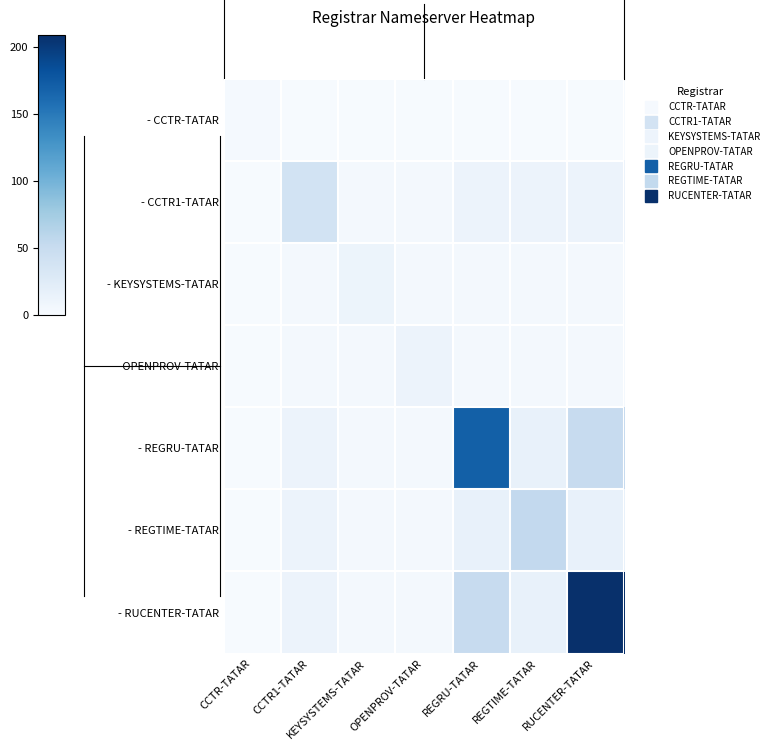

What is the smallest value displayed?

0.9